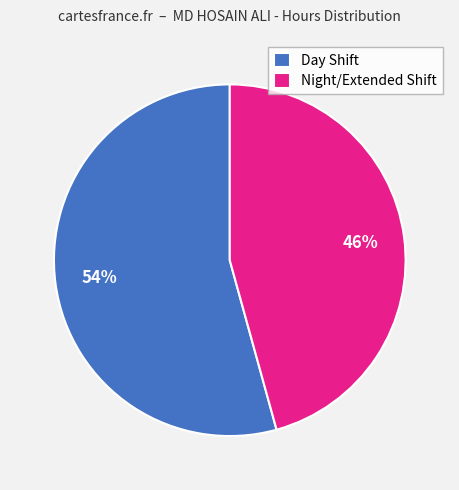

The Night/Extended Shift slice represents 46% of the pie. True or false?

True